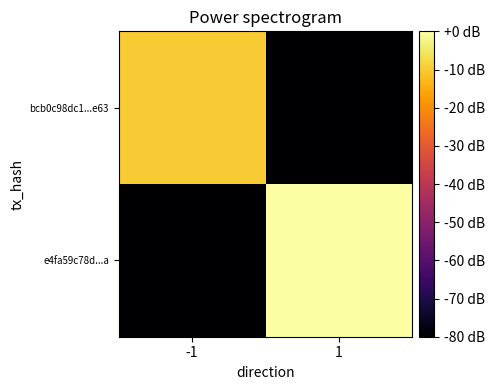

What is the smallest value displayed?

-80.0